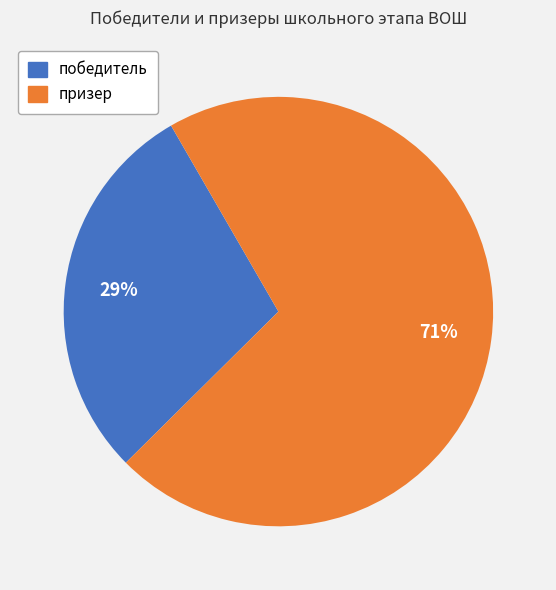

The призер slice represents 71% of the pie. True or false?

True